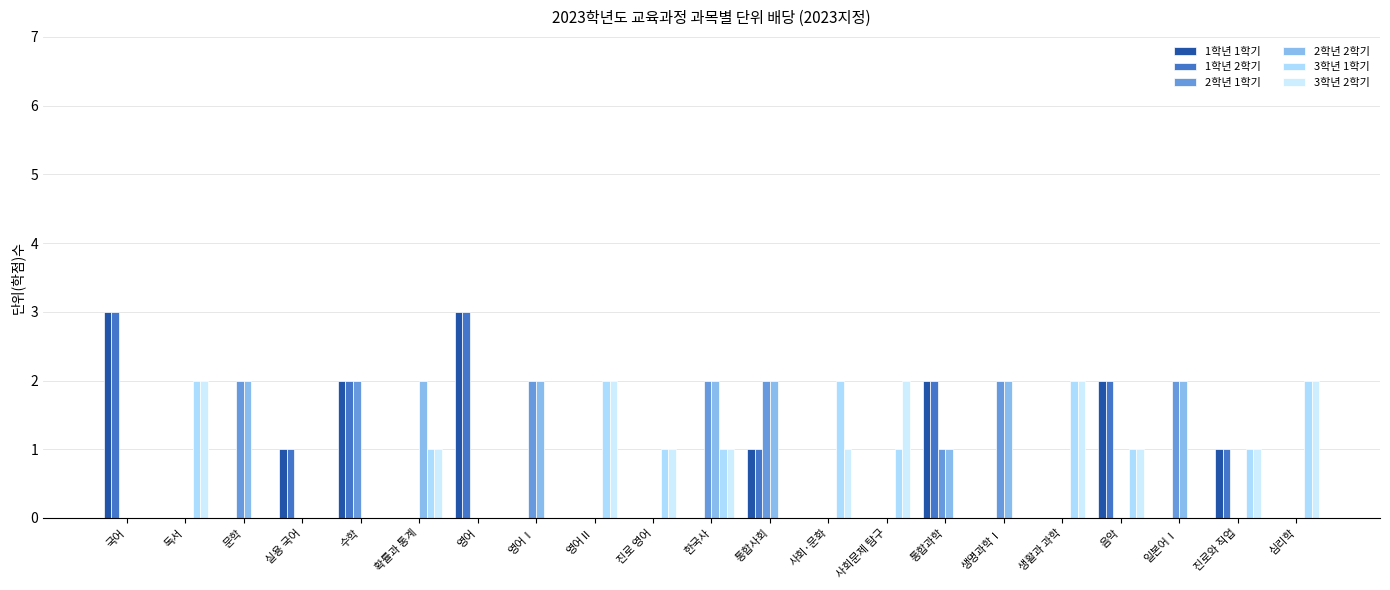

Are the bars grouped side by side (vs. stacked)?

Yes